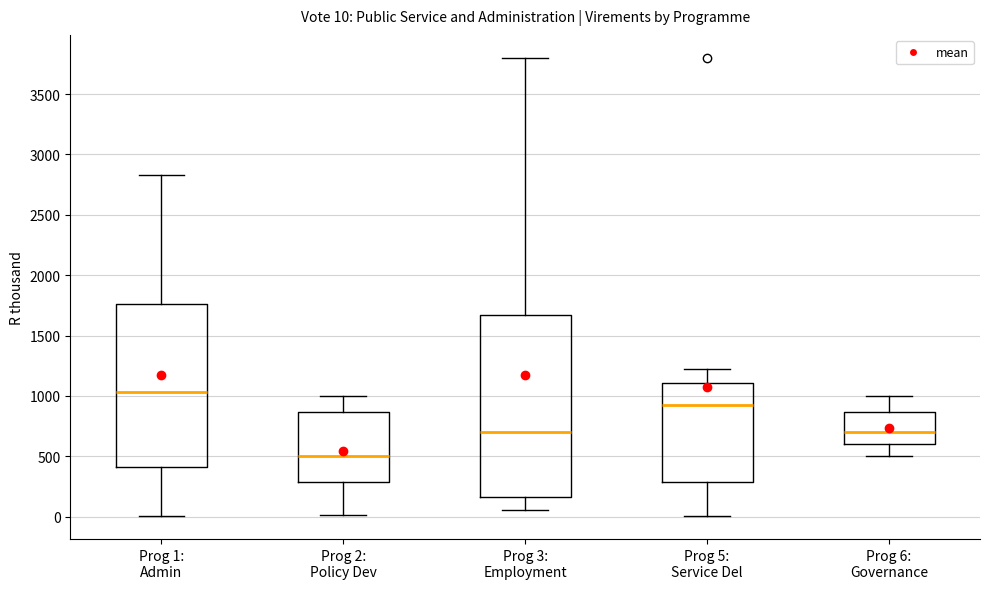

Which box is the tallest, from its lower edge to its upper edge?

Prog 3: Employment